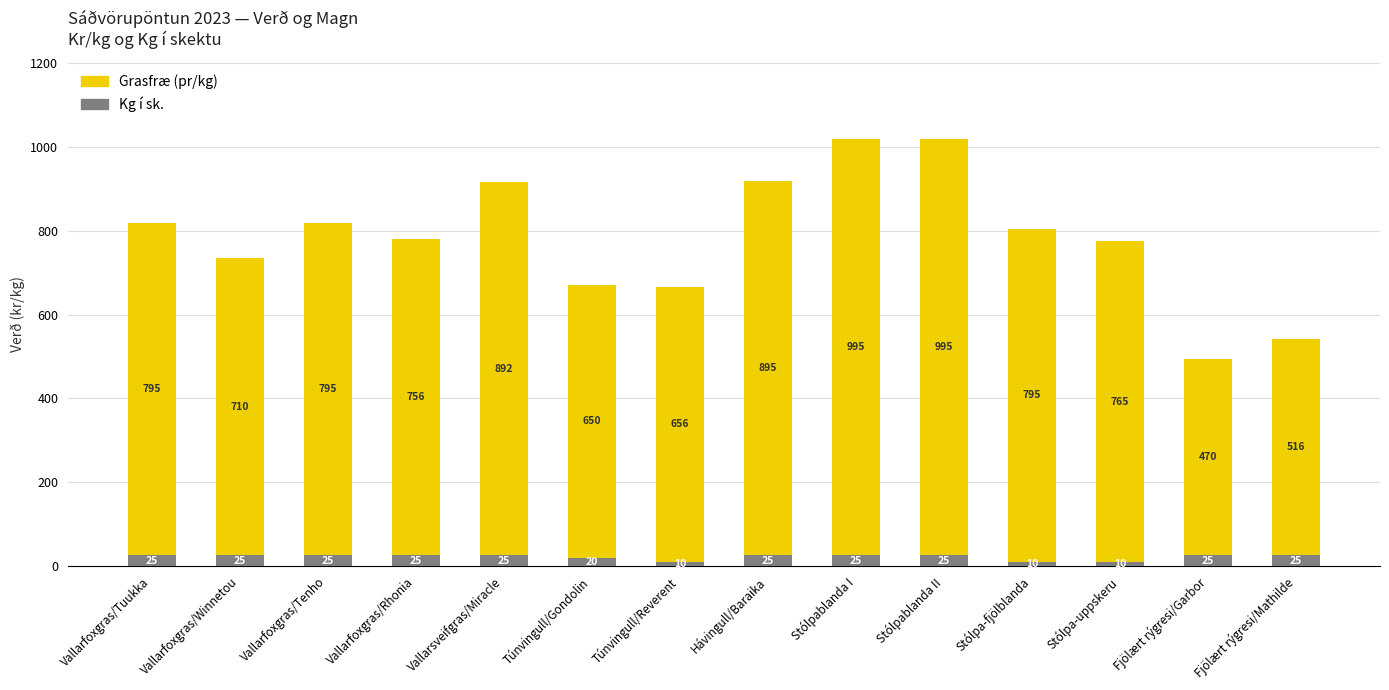

What is the total value across all series at Vallarfoxgras/Tenho?

820